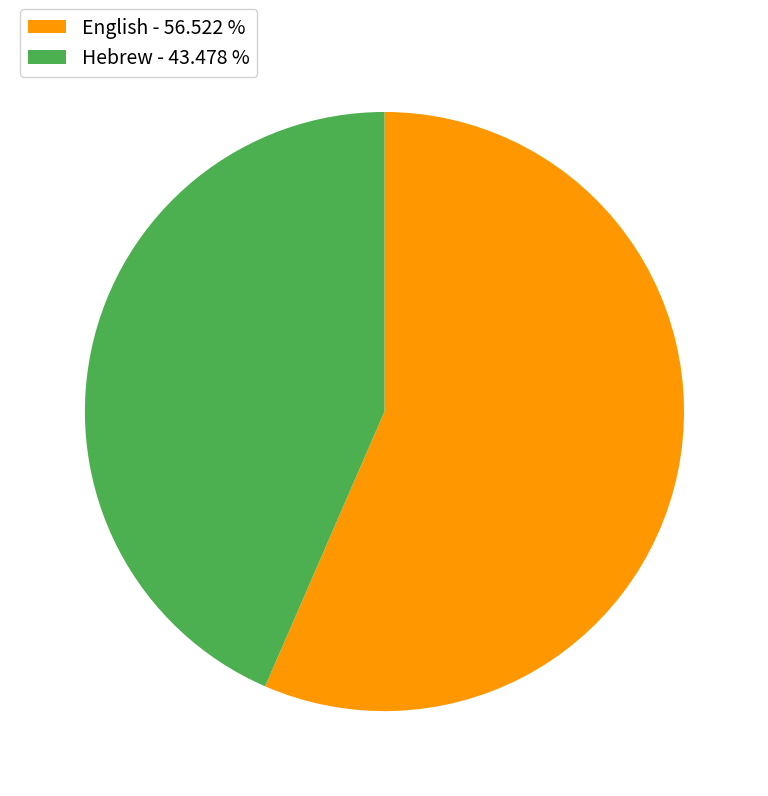

True or false: English accounts for 57% of the total.

True